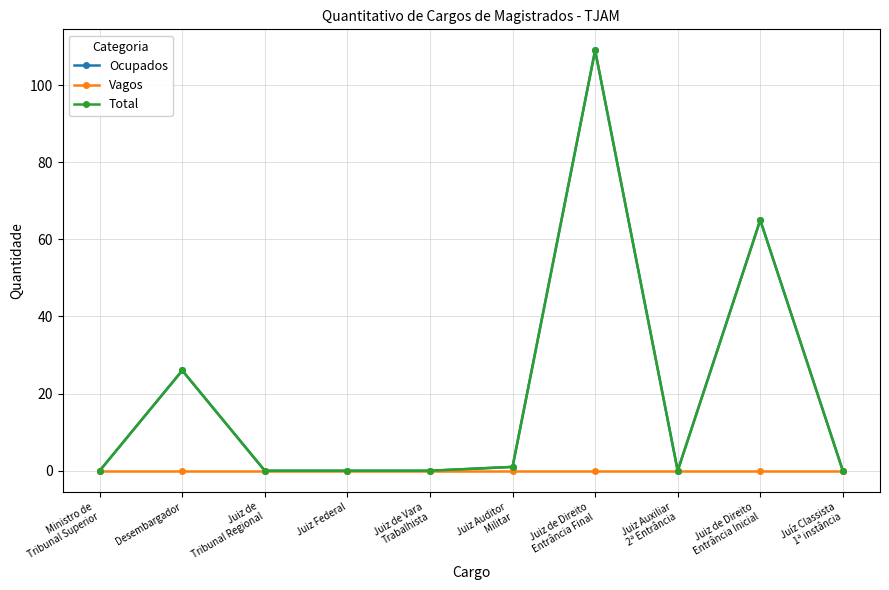

In Total, how many points are higher than both neighbors (excluding endpoints)?

3